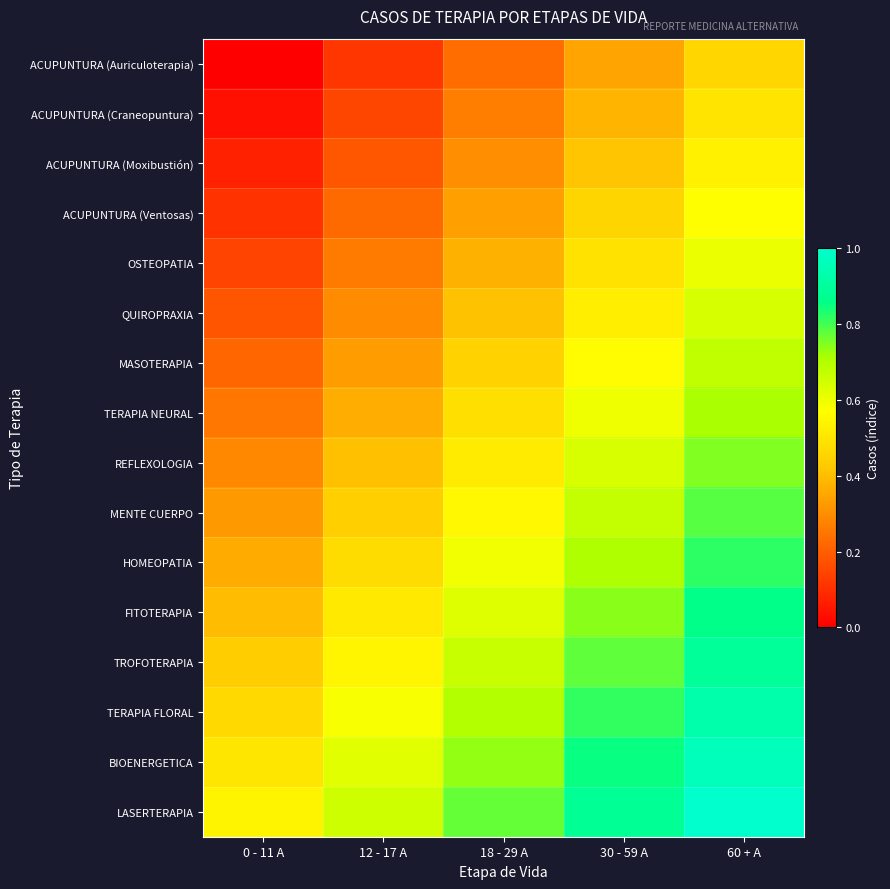

What is the spread (max minus min) of values at 18 - 29 A?

0.5